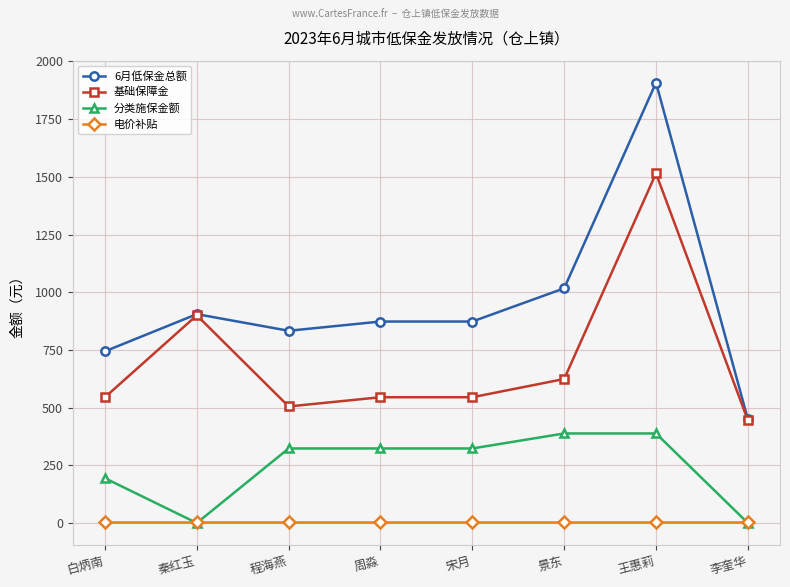

Count the number of categories in the chart.

8